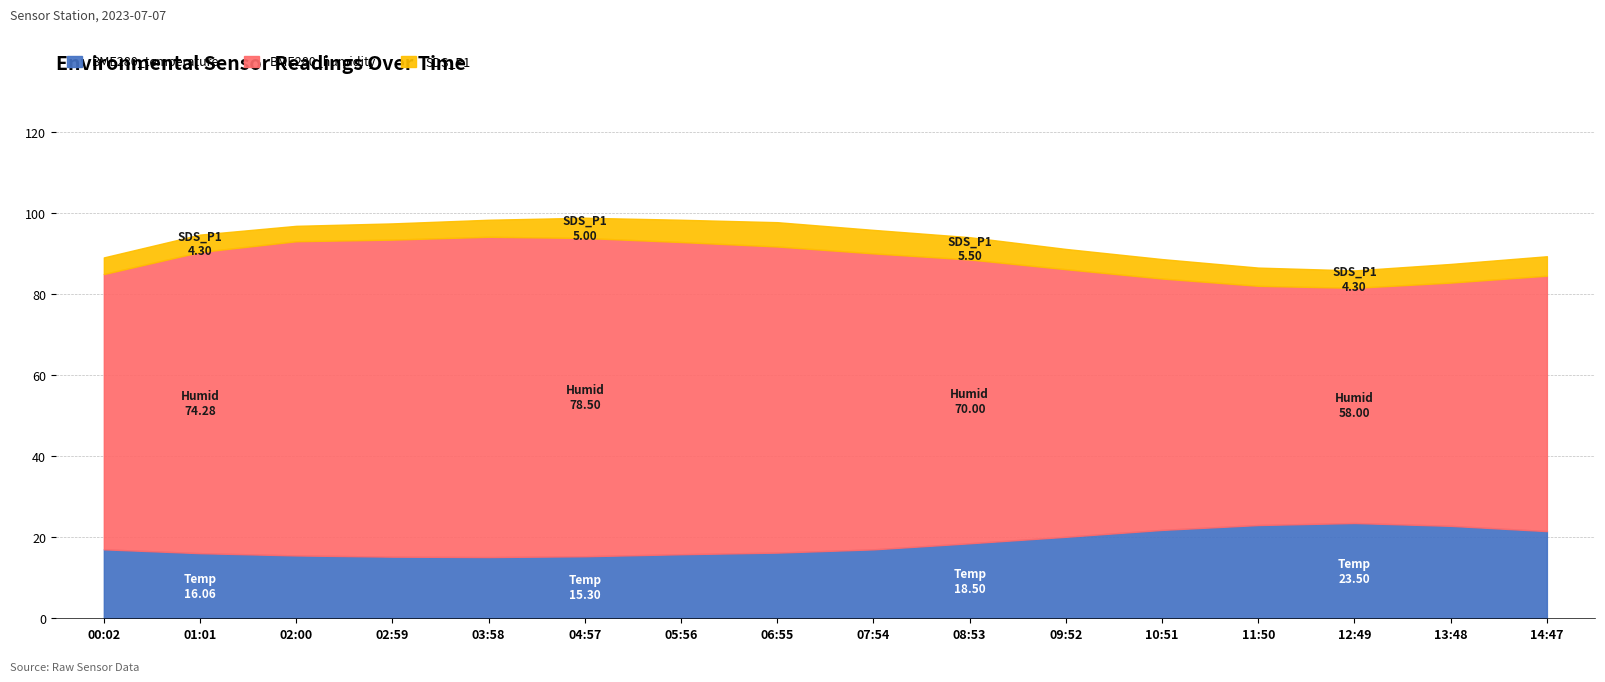

Is it true that SDS_P1 equals 8.7 at 05:00?

False